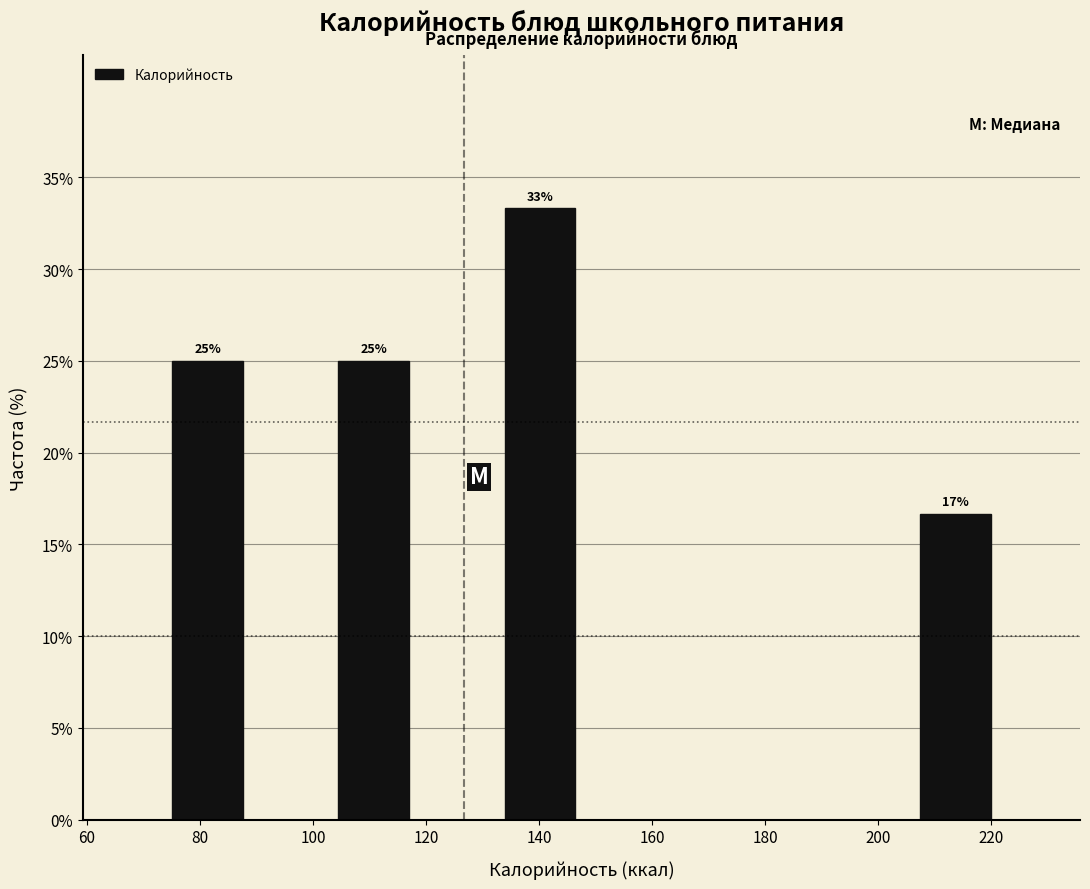

Which range on the x-axis has the tallest bar?

132 to 148